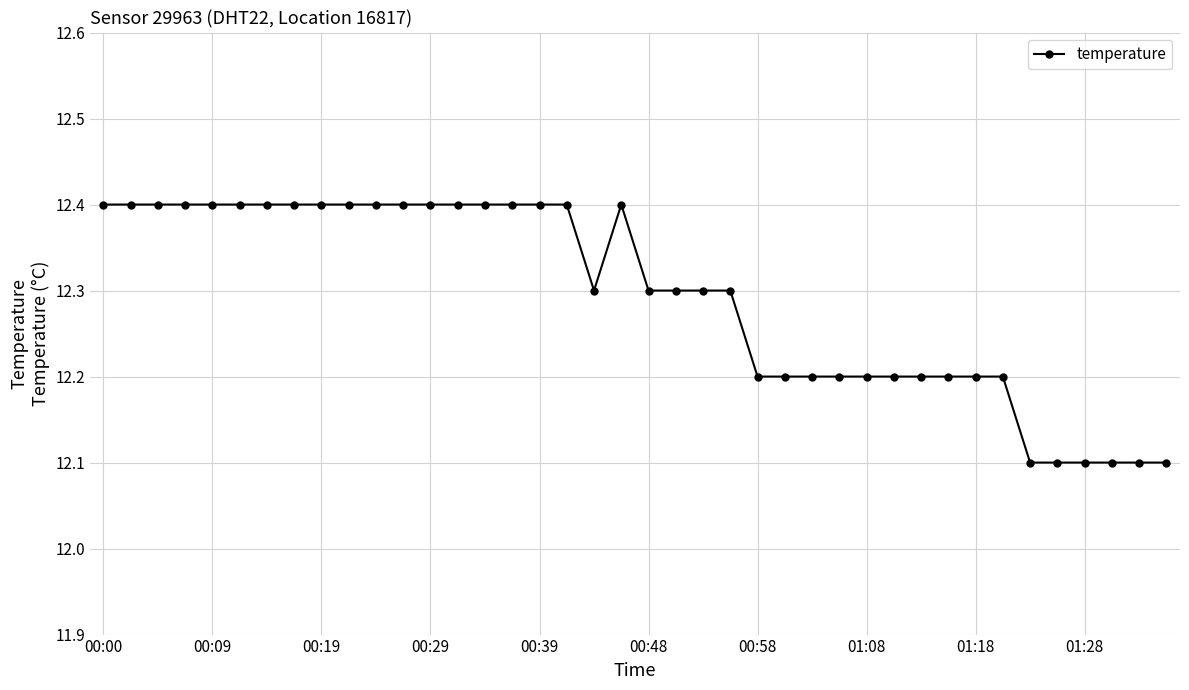

What is the sum of all values?

491.7